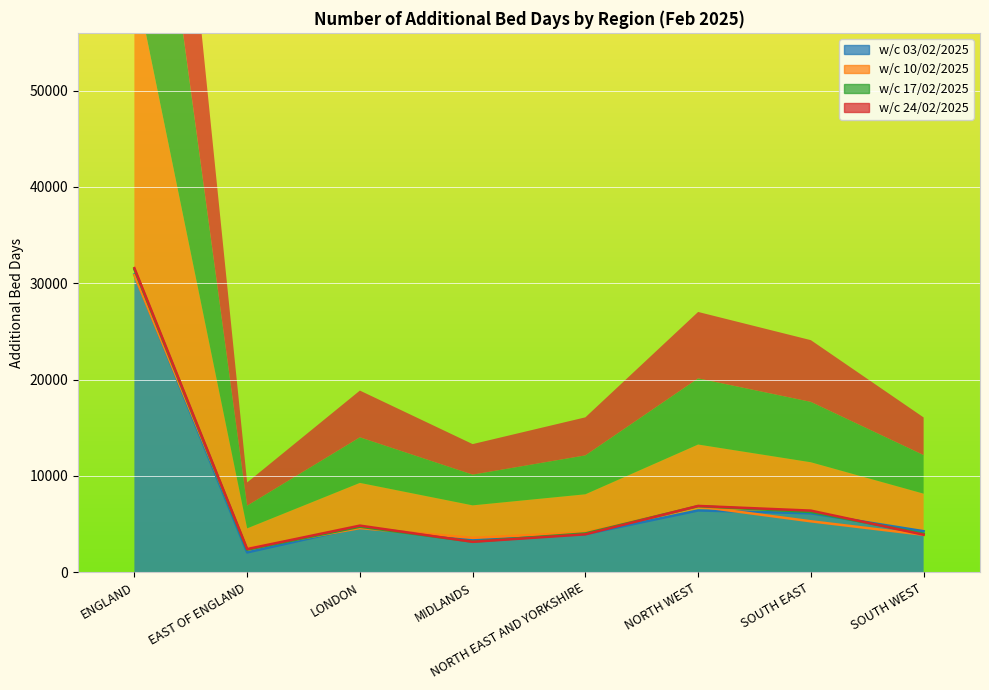

The w/c 10/02/2025 series shows 3575.8 at MIDLANDS. True or false?

True